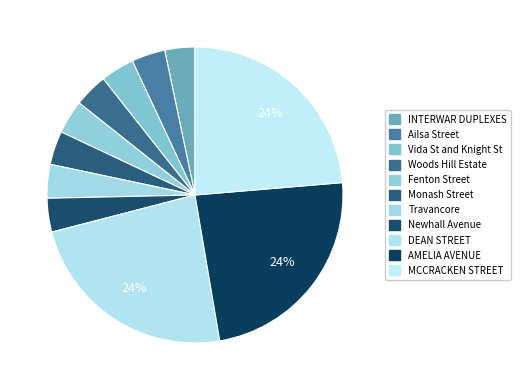

To the nearest percent, what is the combined percentage of INTERWAR DUPLEXES and AMELIA AVENUE?

27%